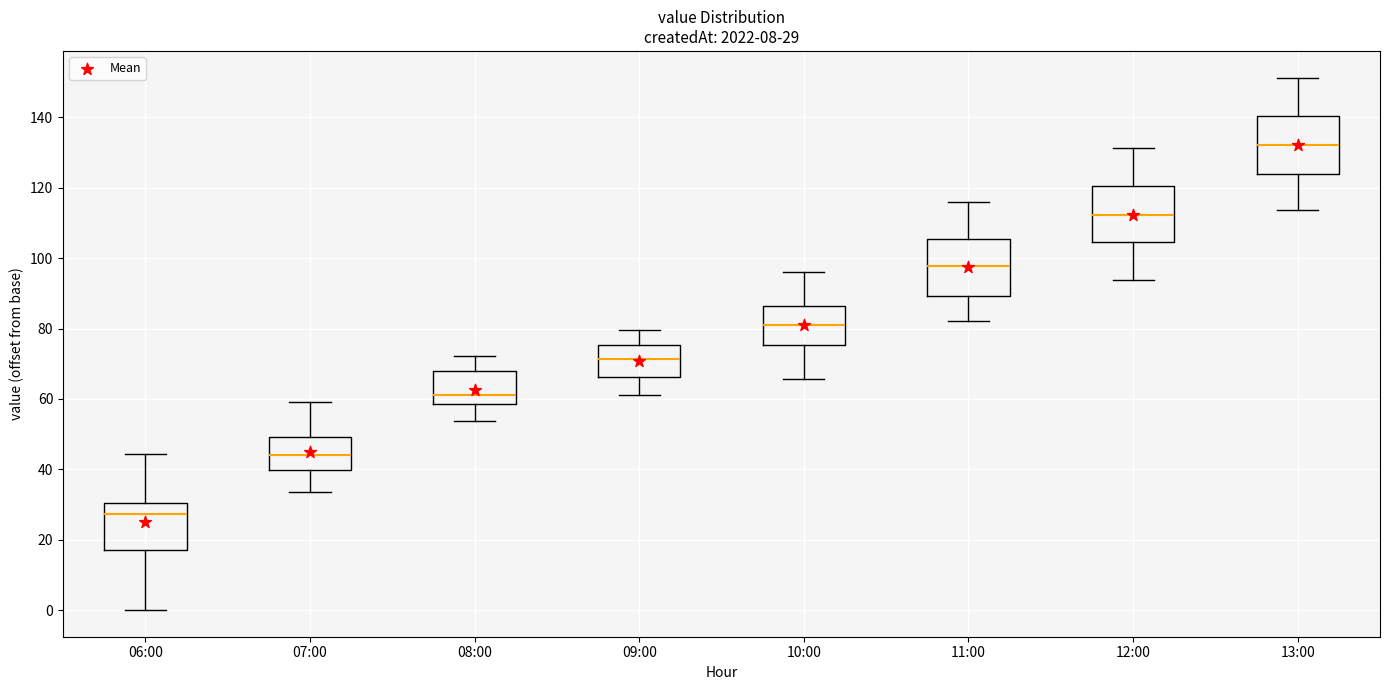

Which box's median line is the highest?

13:00